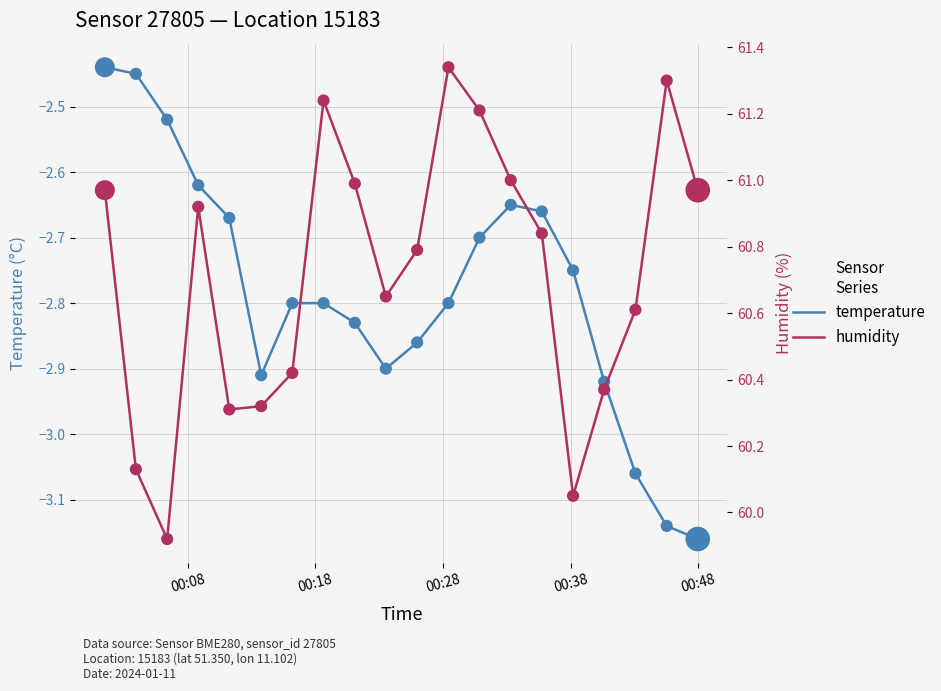

Which series reaches the minimum Y coordinate?

temperature